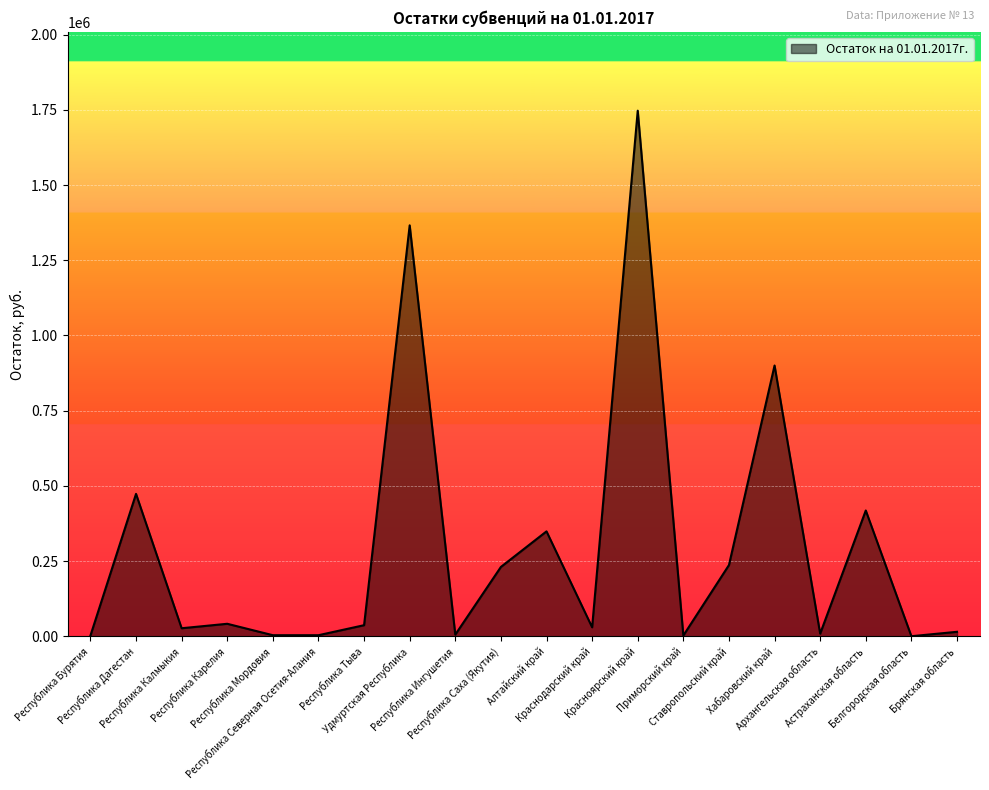

What position from the left is Астраханская область?

18